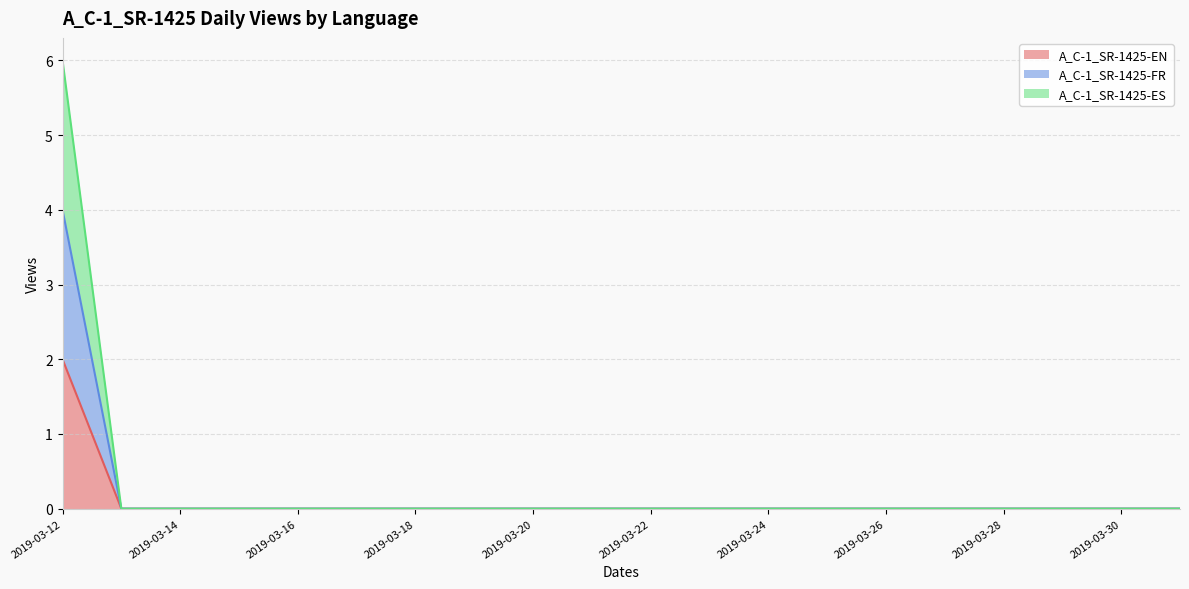

How many series are shown in this chart?

3